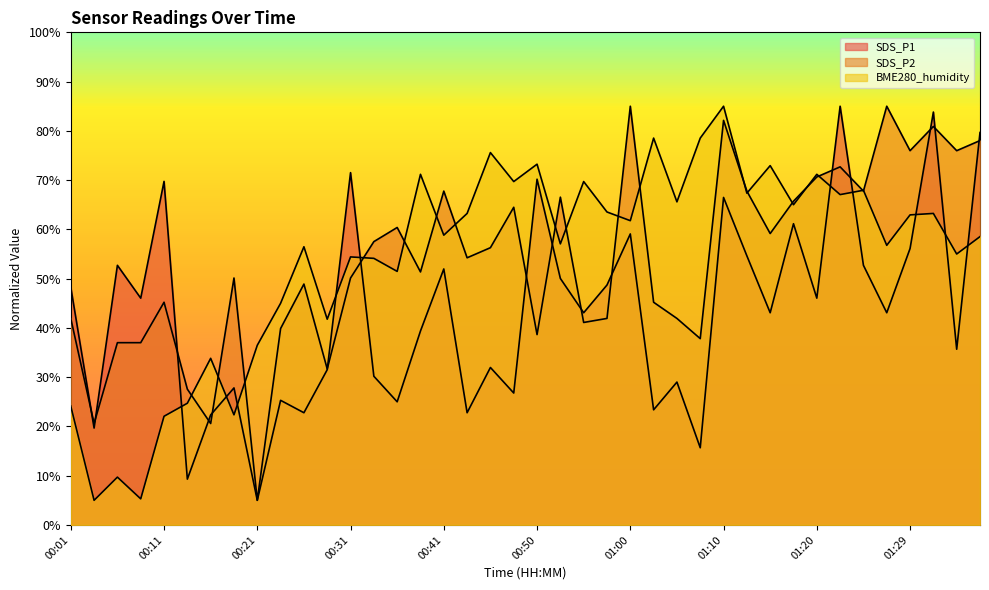

What is the lowest value of the SDS_P2 series?

5.0